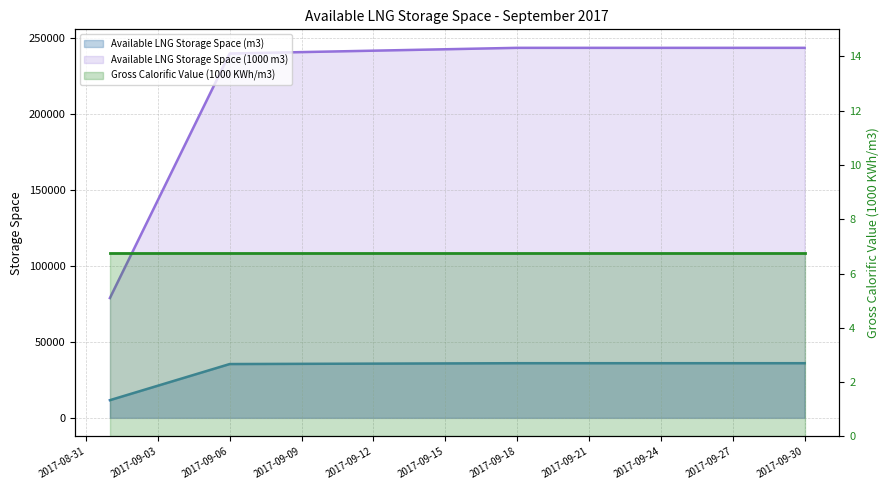

The Available LNG Storage Space (m3) series shows 25928 at 2017-09-04. True or false?

True